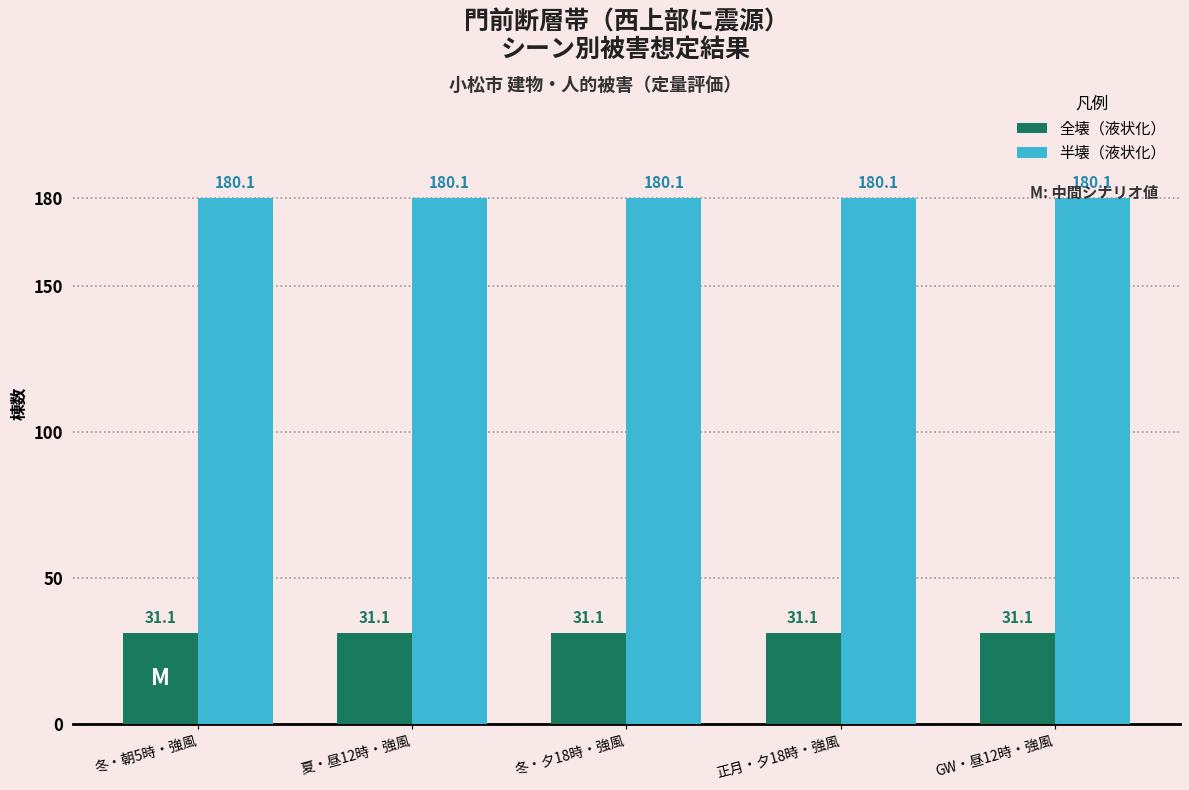

What is the lowest value of the 全壊（液状化） series?

31.1